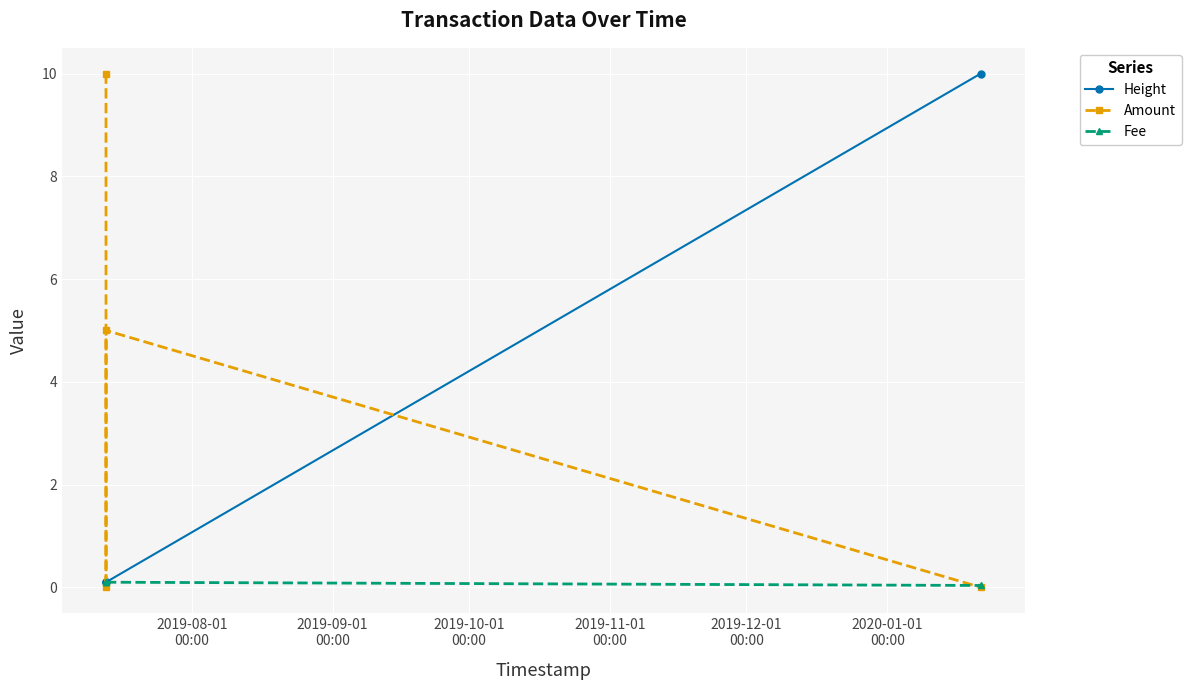

At how many categories does at least one series exceed 4?

3